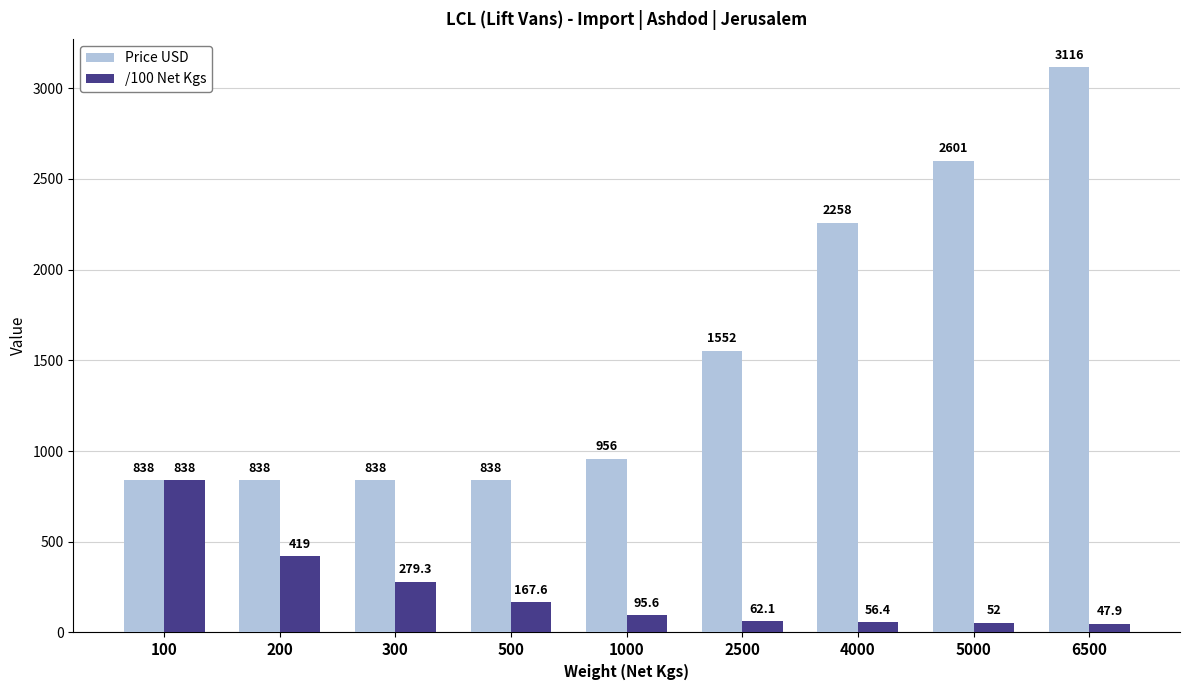

Which series has the widest spread of values?

Price USD